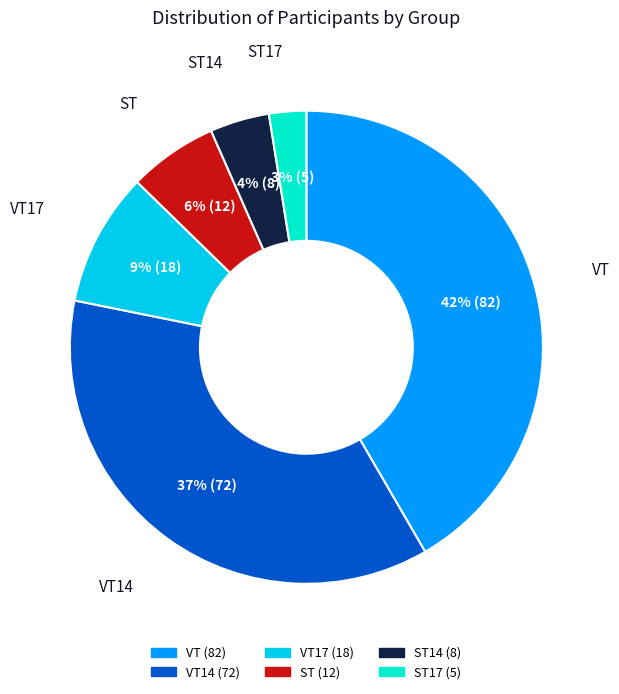

How many slices are in this pie chart?

6